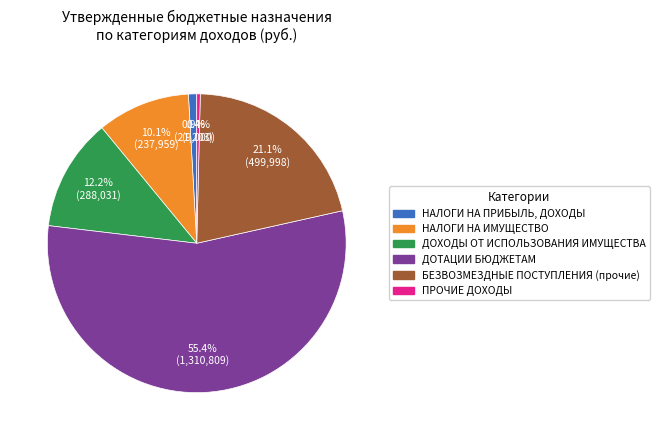

Which has a higher value, НАЛОГИ НА ИМУЩЕСТВО or ДОТАЦИИ БЮДЖЕТАМ?

ДОТАЦИИ БЮДЖЕТАМ